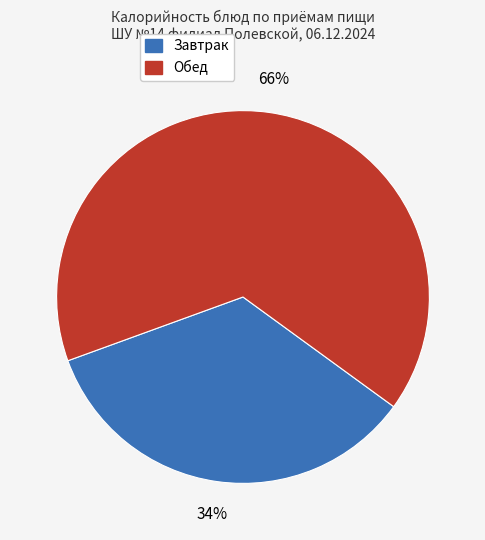

Is there any slice that represents more than half of the pie?

Yes